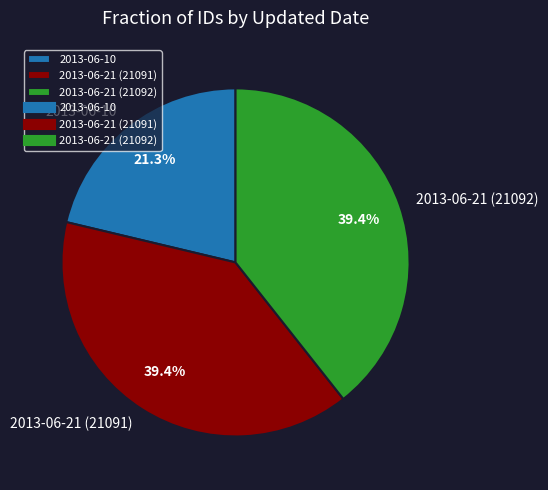

Count the number of slices in the pie.

3